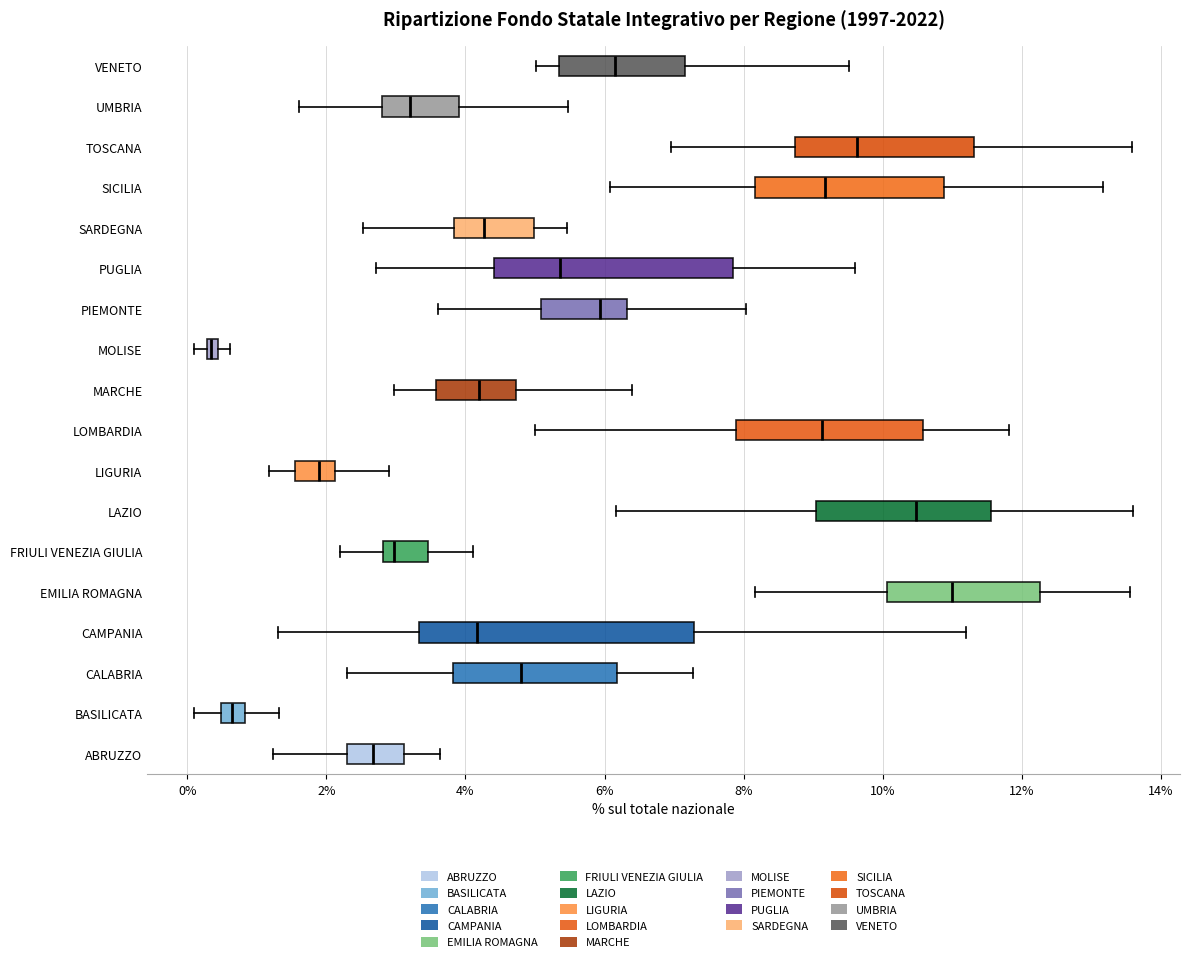

Where is the right edge of the box for LIGURIA on the x-axis? The values are not printed on the chart, so give them approximately, as read against the axis.

2.2